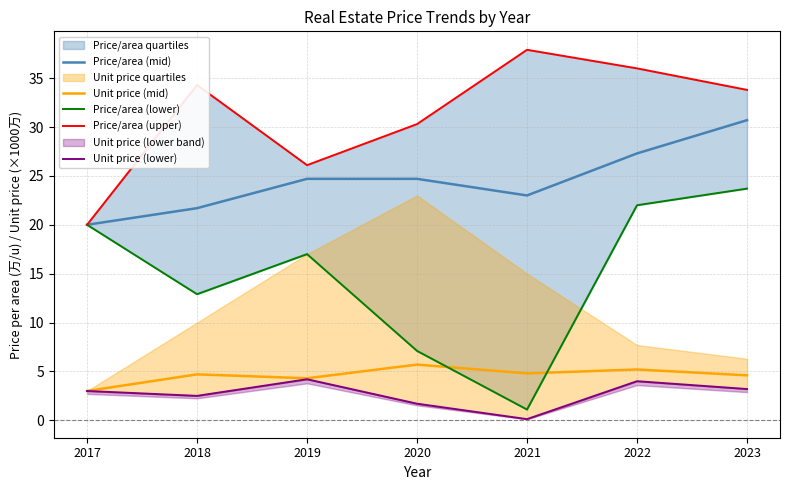

Reading left to right, what are all the values shown in this chart?

Price/area (mid): 20.0	21.7	24.7	24.7	23.0	27.3	30.7
Unit price (mid): 3.0	4.7	4.3	5.7	4.8	5.2	4.6
Price/area (lower): 20.0	12.9	17.0	7.1	1.1	22.0	23.7
Price/area (upper): 20.0	34.3	26.1	30.3	37.9	36.0	33.8
Unit price (lower): 3.0	2.5	4.2	1.7	0.1	4.0	3.2